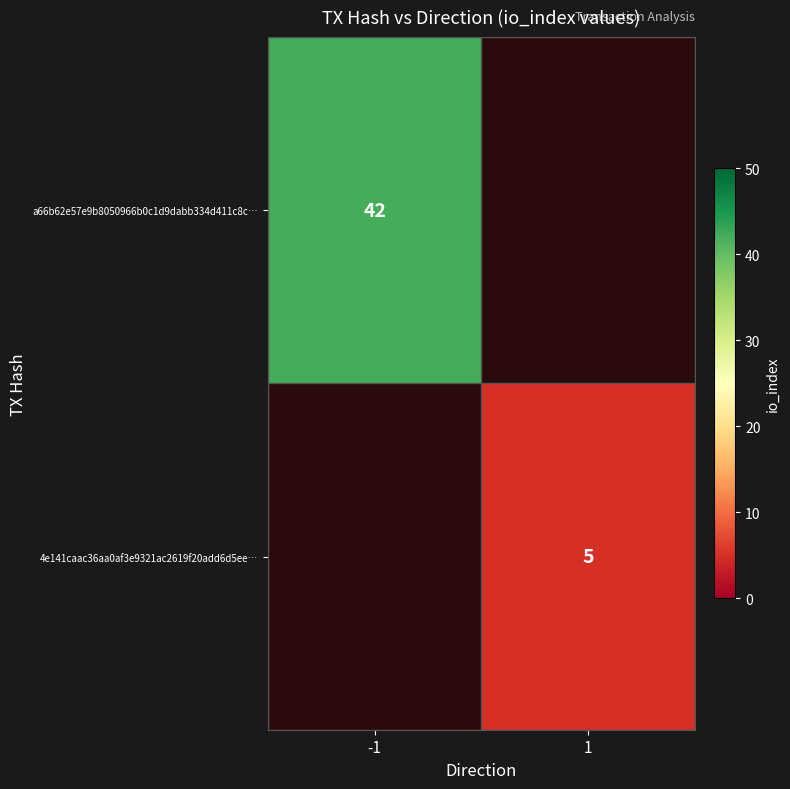

Is it true that a66b62e57e9b8050966b0c1d9dabb334d411c8c… equals 67 at -1?

False